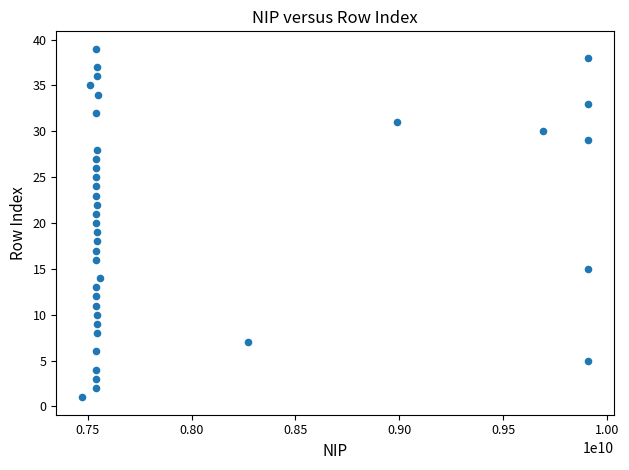

What is the range of X values (max minus min)?

2439459363